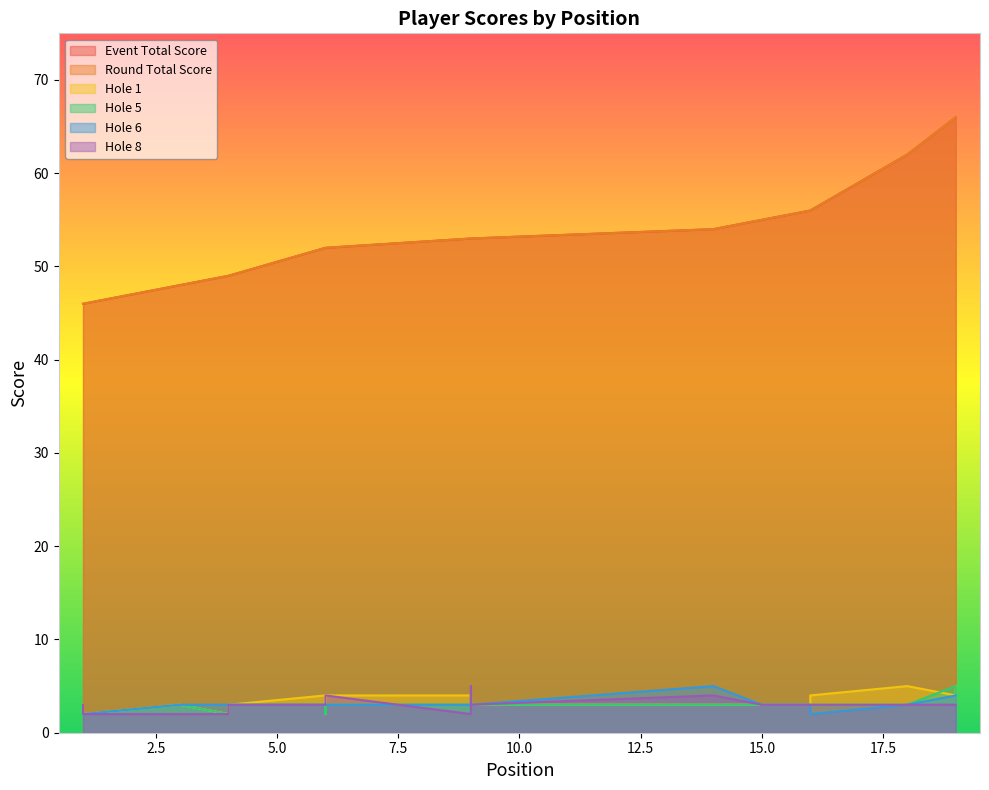

True or false: event_total_score and round_total_score intersect in this chart.

False